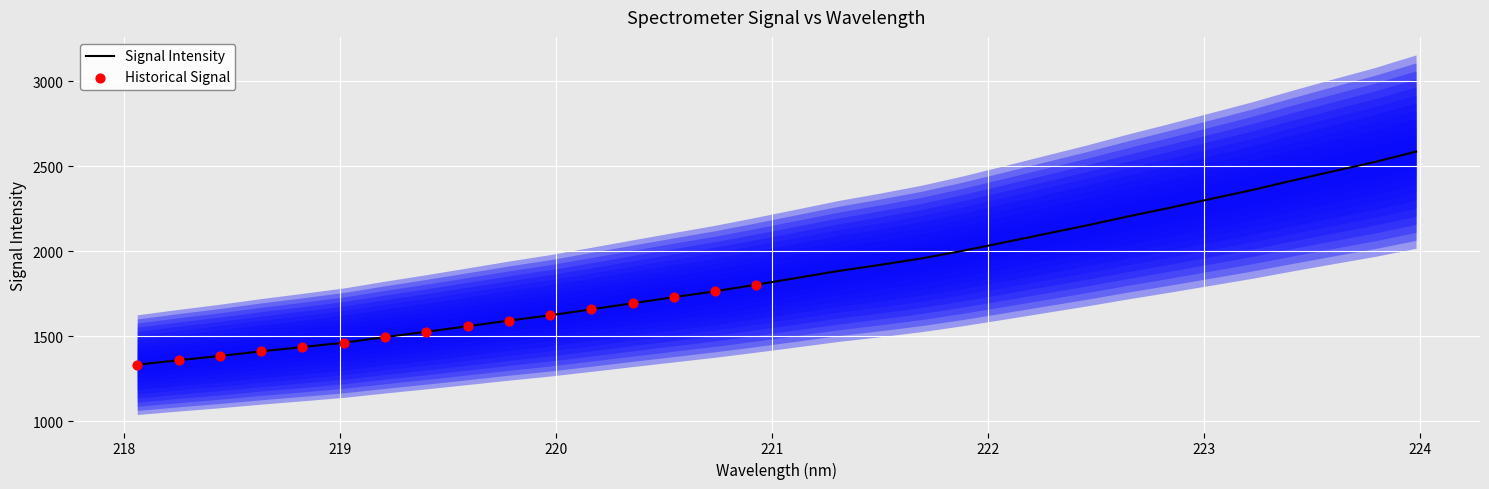

What is the lowest value of the Signal Intensity series?

1333.3